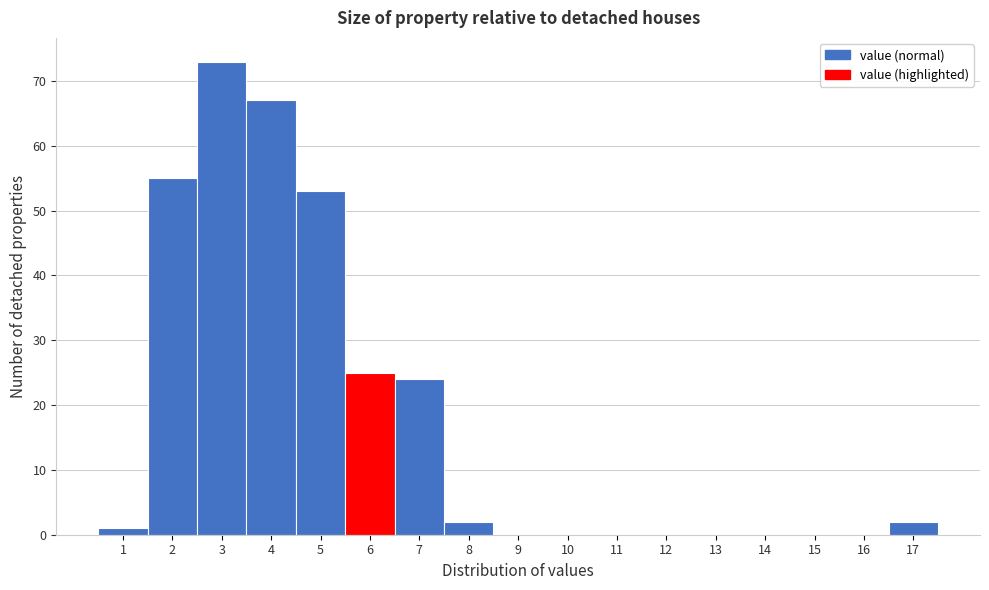

Reading left to right, list all the values displayed in this chart.

1=1	2=55	3=73	4=67	5=53	6=25	7=24	8=2	9=0	10=0	11=0	12=0	13=0	14=0	15=0	16=0	17=2